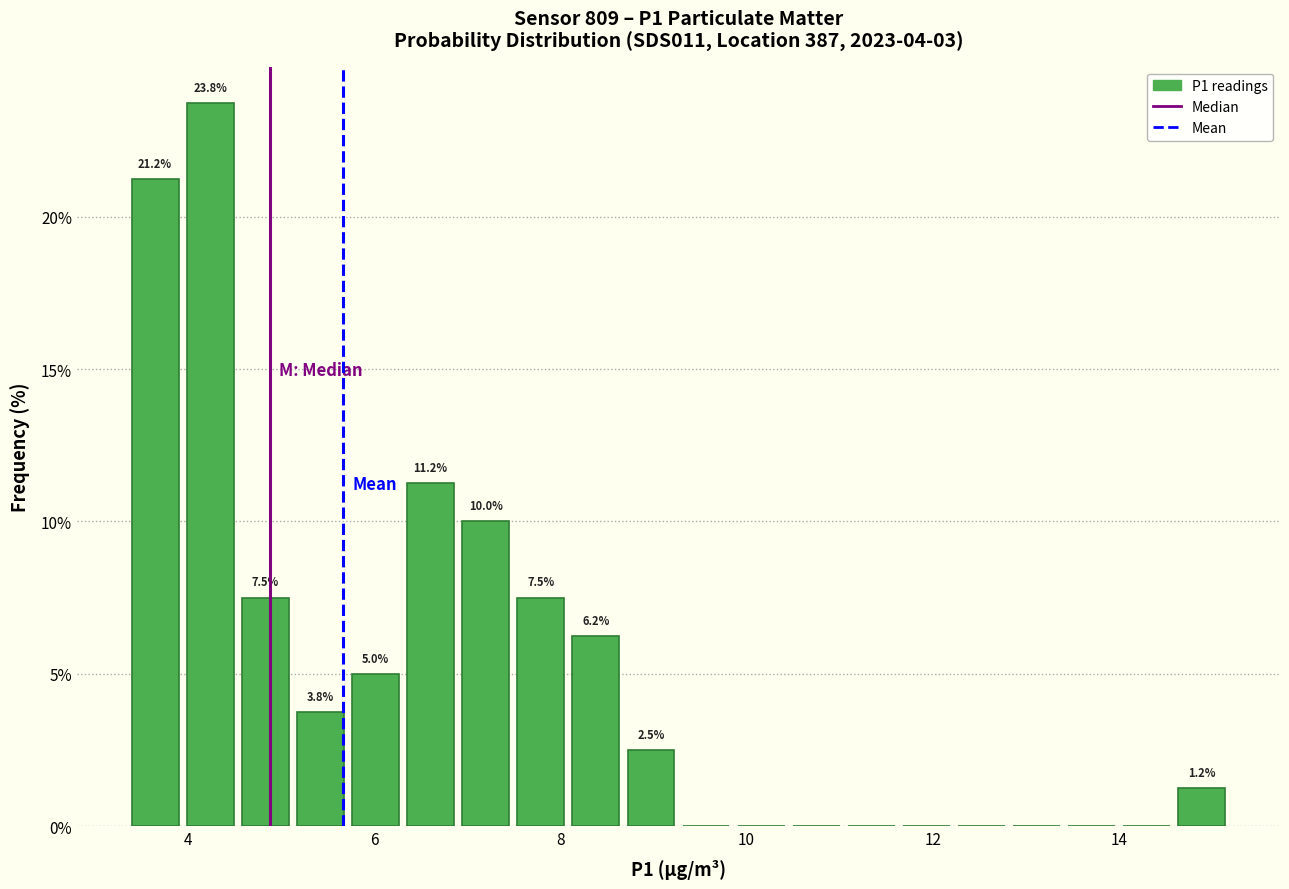

Around what value on the x-axis is the tallest bar? Give the approximate position of its centre, as read against the axis.

4.2